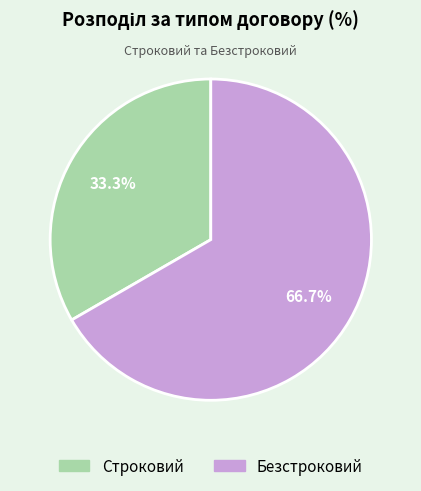

How much of the chart is everything except Безстроковий?

33.3%